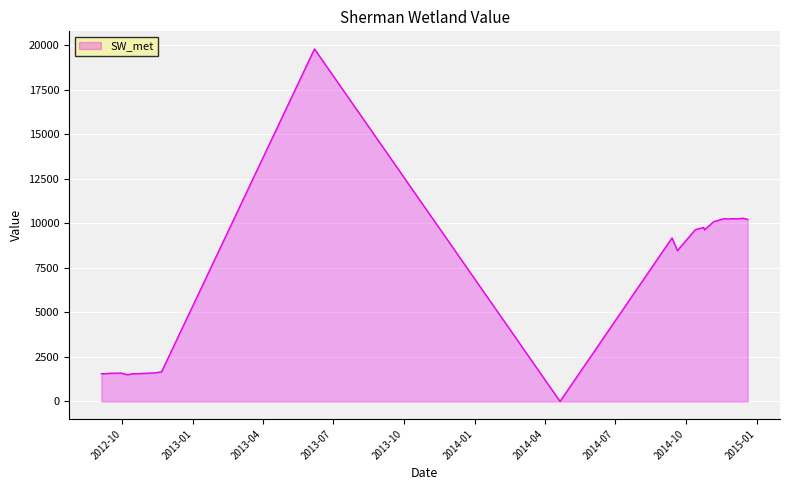

Rank the categories by value from lowest to highest.

20140421, 20121007, 20121008, 20121010, 20121013, 20121013, 20121015, 20121017, 20120904, 20120905, 20120906, 20120910, 20121025, 20120912, 20120917, 20120915, 20121103, 20121104, 20121106, 20120929, 20120930, 20121108, 20121109, 20121112, 20121121, 20140920, 20140913, 20141013, 20141025, 20141014, 20141024, 20141106, 20141220, 20141126, 20141122, 20141207, 20141129, 20141120, 20141214, 20130607